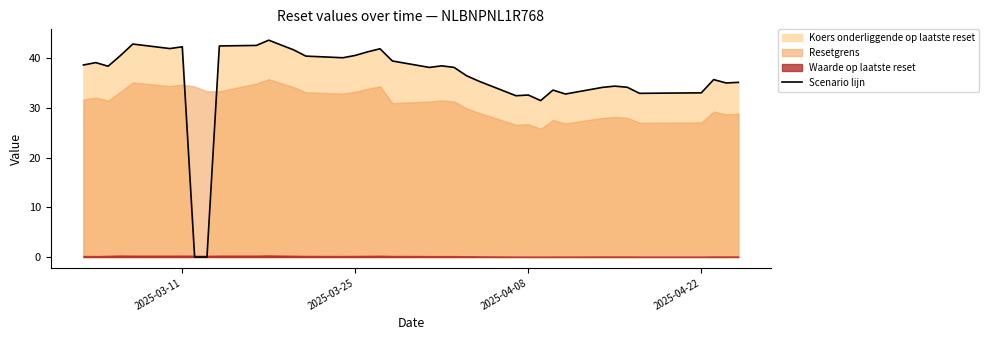

How many points are higher than both their immediate neighbors (excluding endpoints)?

10